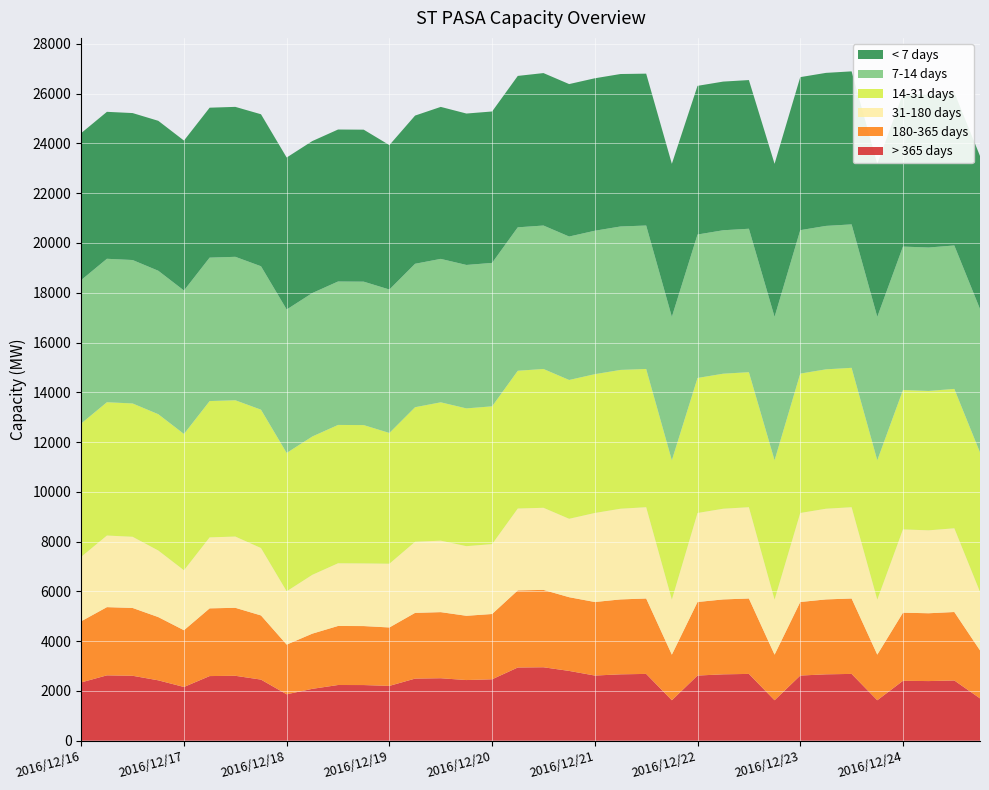

What is the minimum value for > 365 days?

1626